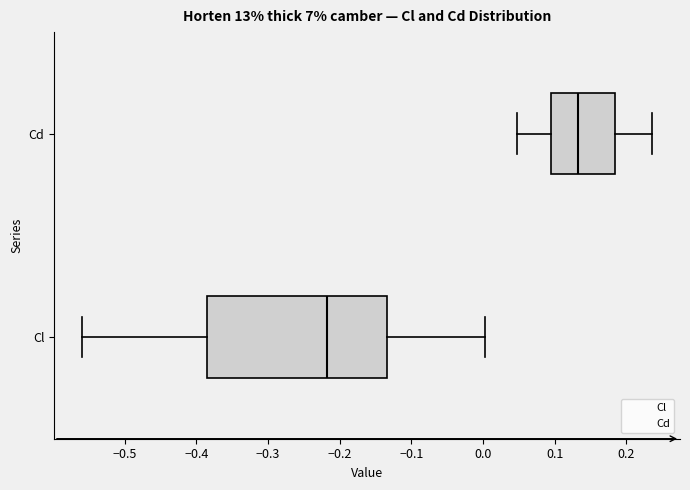

Which box is the widest, from its left edge to its right edge?

Cl